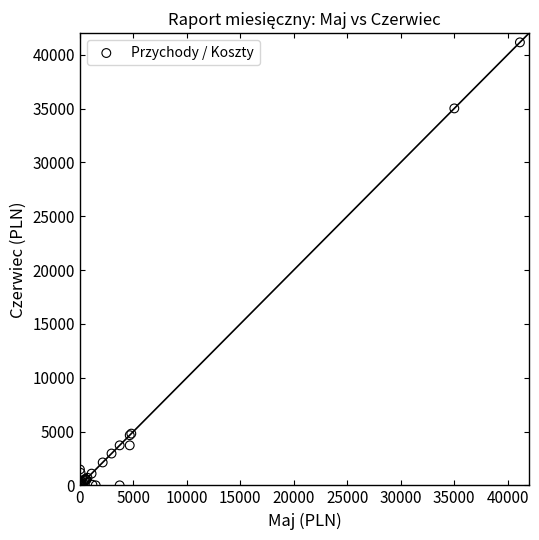

What Y value in the scatter plot is closest to 20572?

35012.0